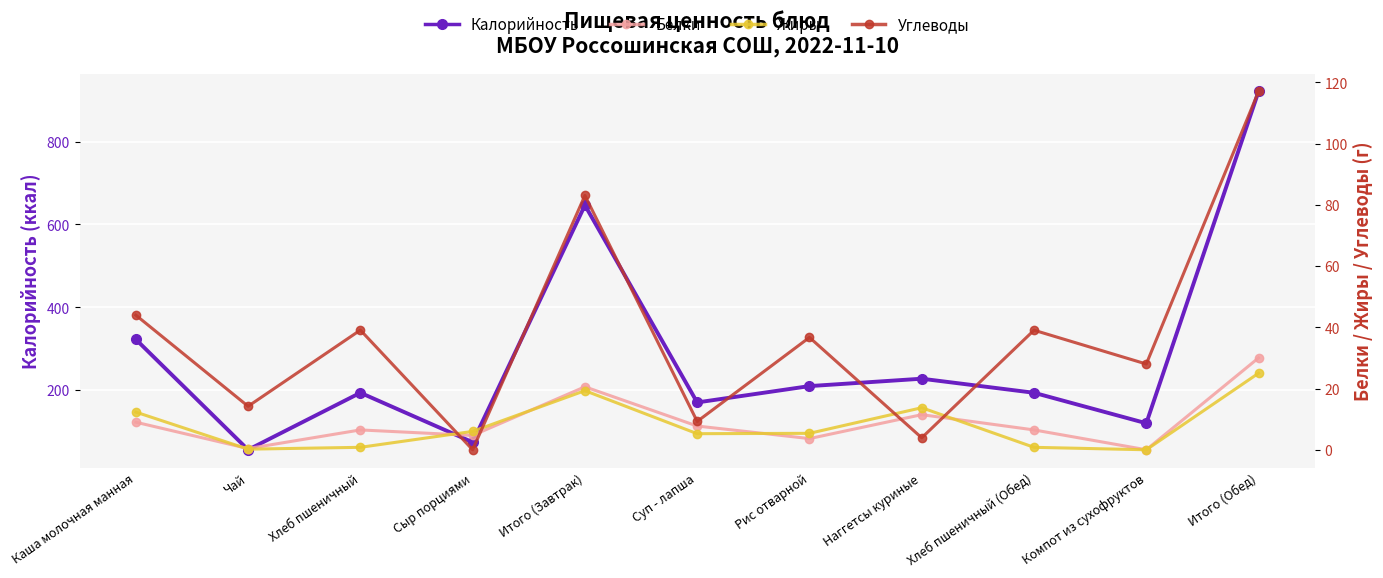

How many lines are shown in the chart?

4